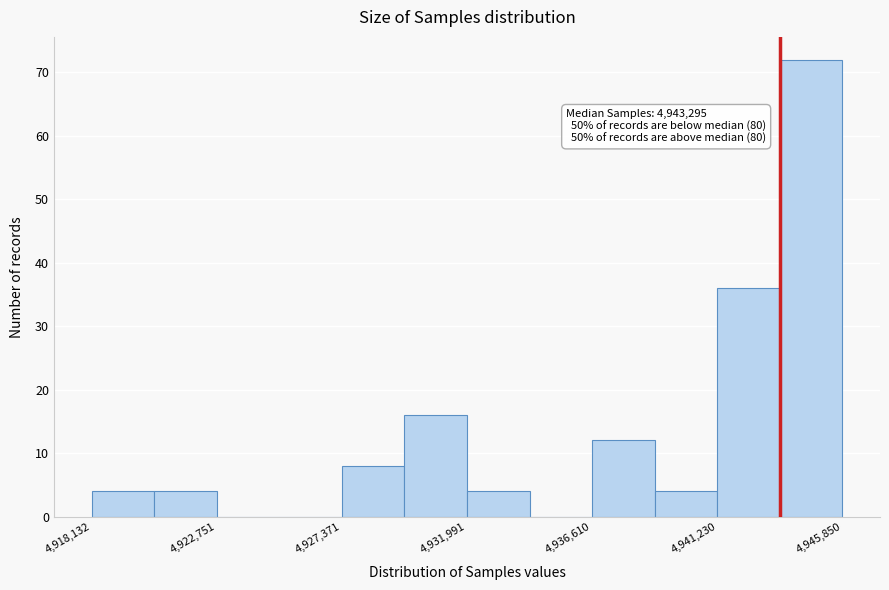

Which range on the x-axis has the tallest bar?

4943500 to 4946000